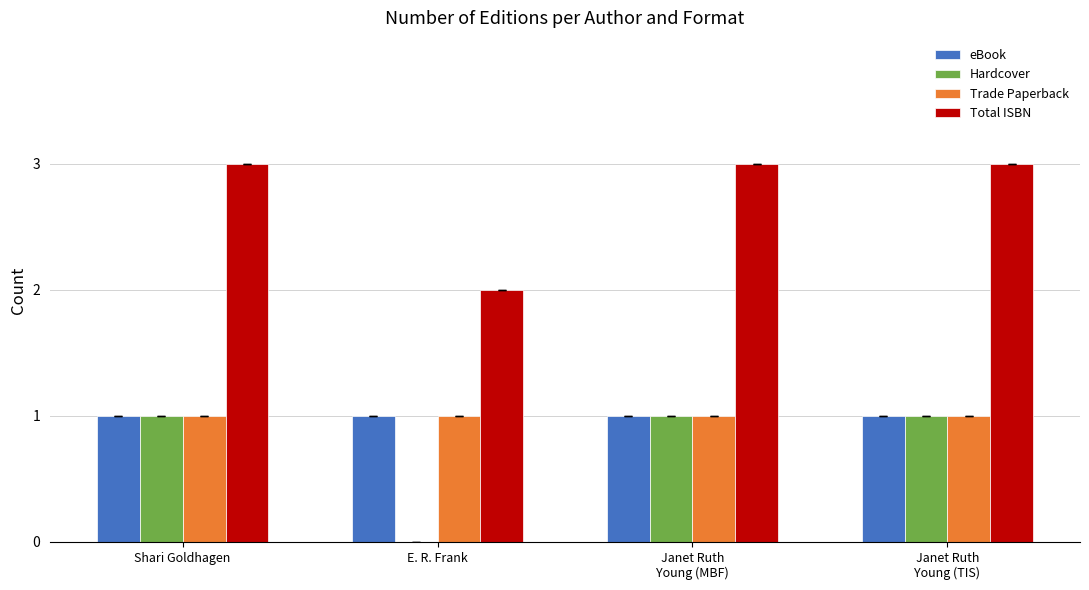

Reading left to right, transcribe all the data shown in this chart.

eBook: 1	1	1	1
Hardcover: 1	0	1	1
Trade Paperback: 1	1	1	1
Total ISBN: 3	2	3	3